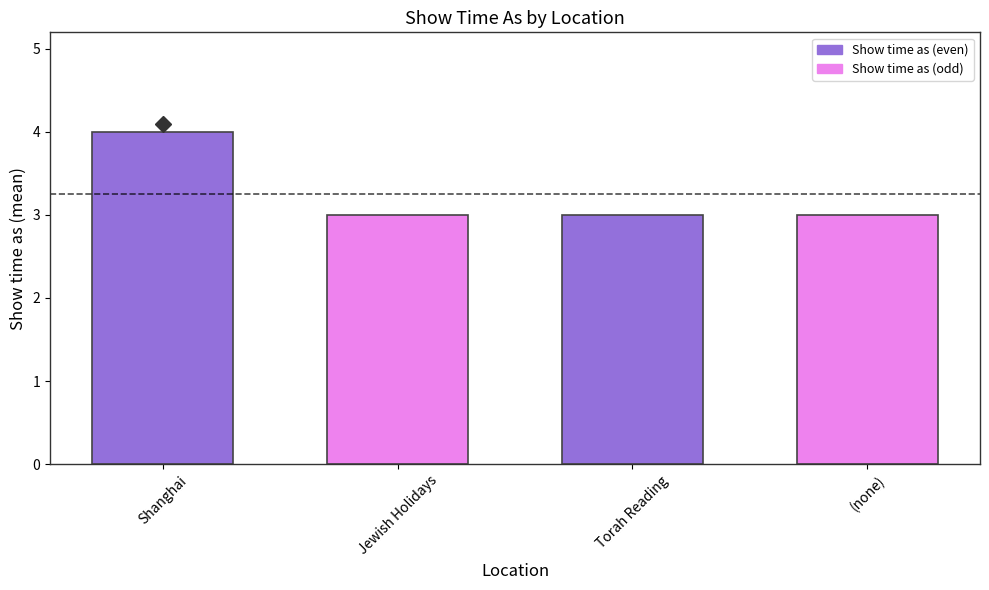

What is the ratio of the value at Shanghai to the value at Torah Reading?

1.3